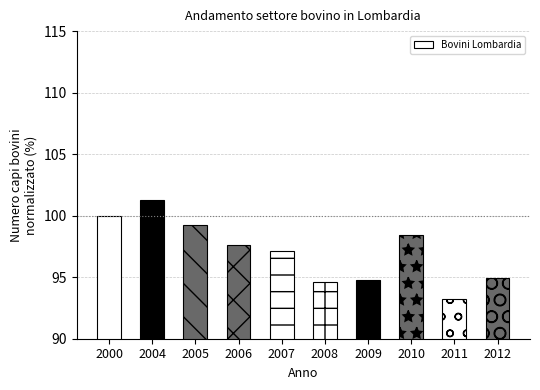

Are the bars horizontal?

No